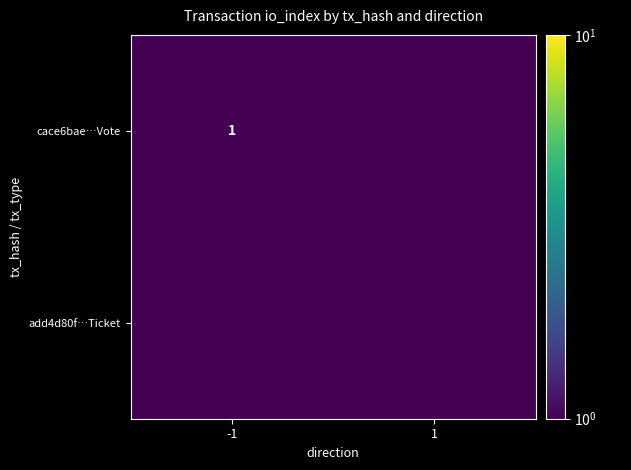

The value of cace6bae…Vote at -1 is 1.6. True or false?

False